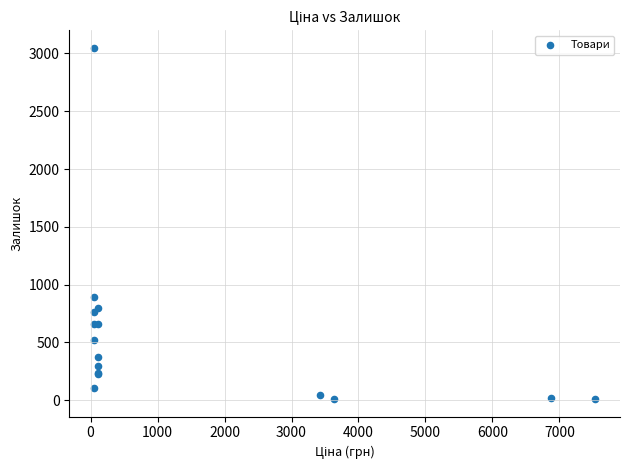

What Y value in the scatter plot is closest to 1528?

894